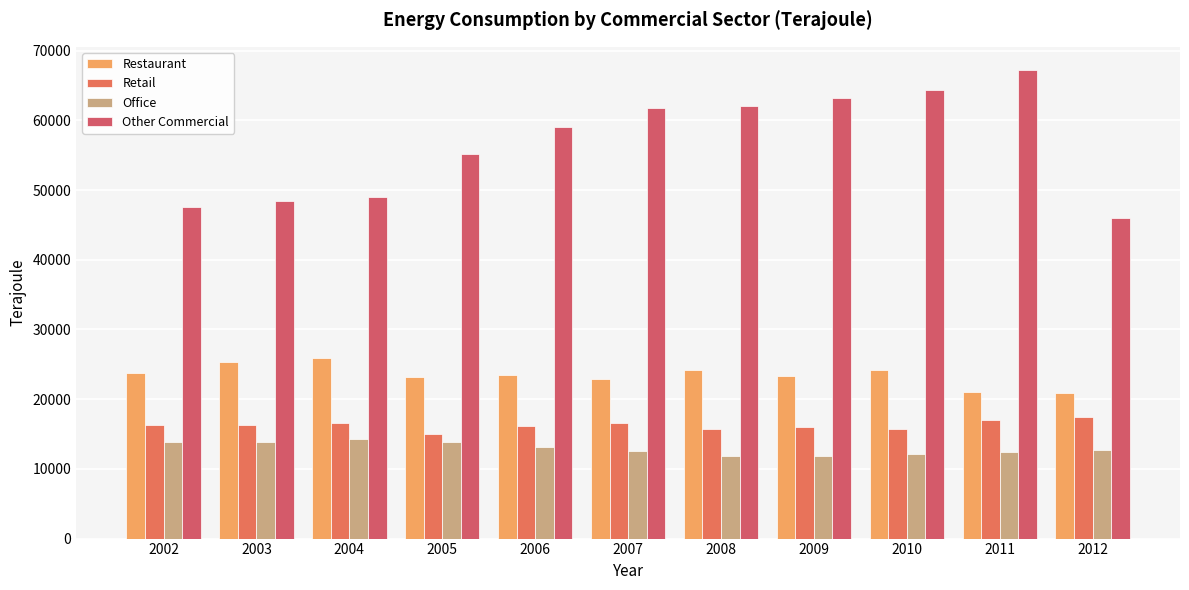

What is the highest value of the Office series?

14327